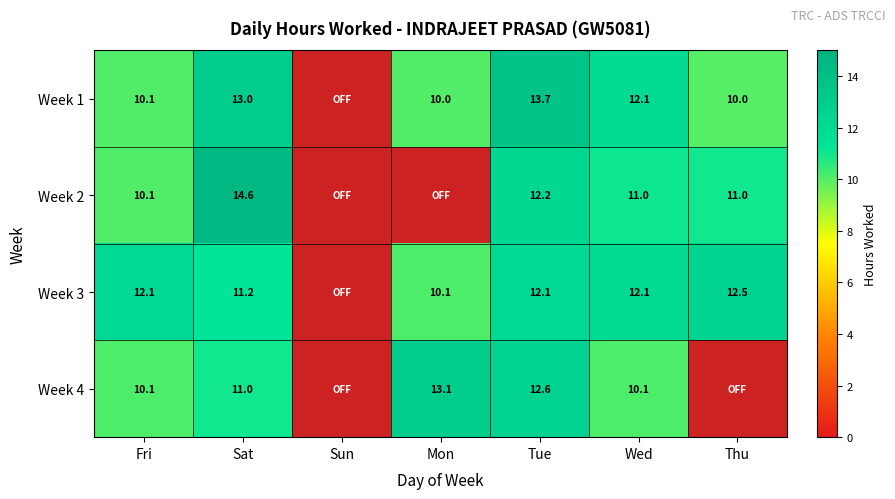

What is the total value across all series at Wed?

45.3